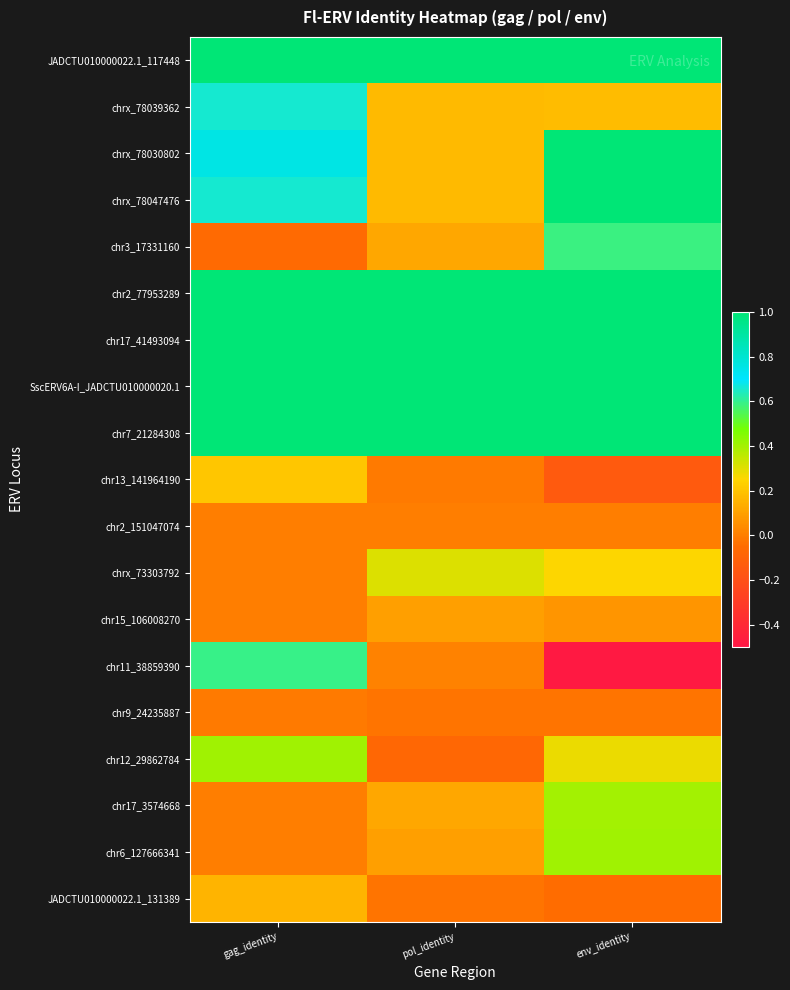

At which category does the chart reach its minimum across all series?

env_identity